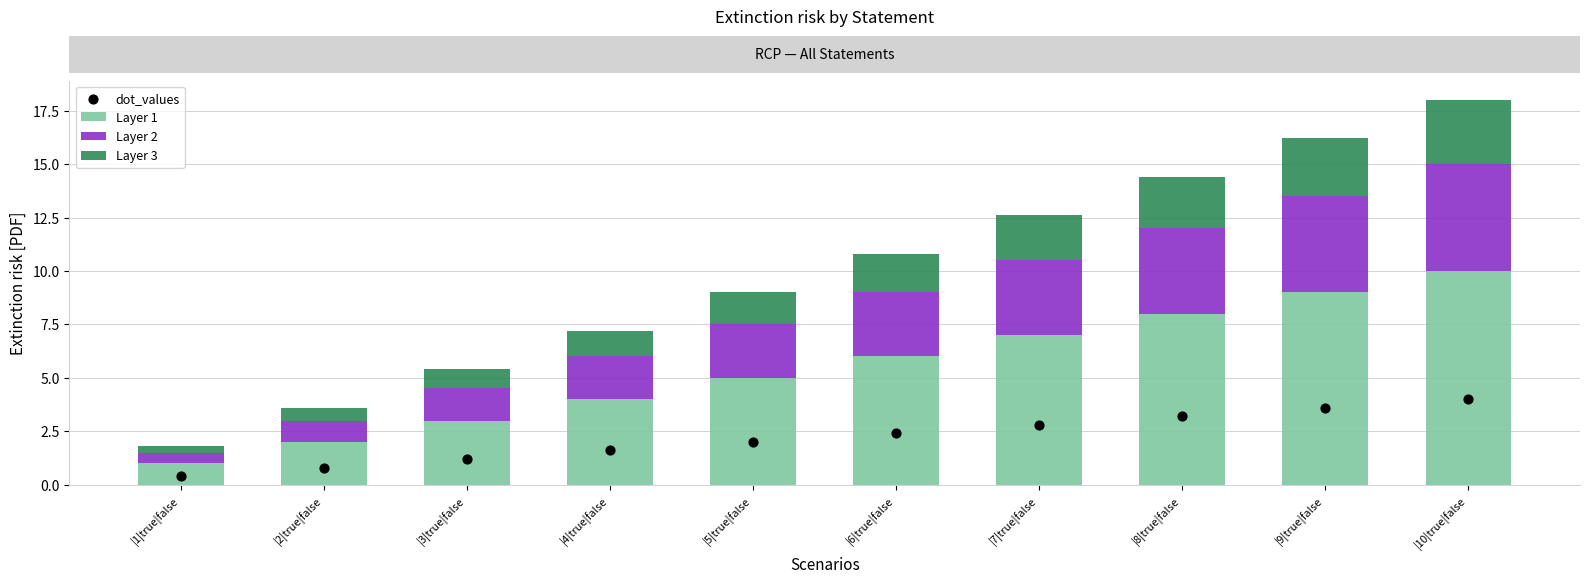

Is the value of Layer 3 at |5|true|false greater than the value of dot_values at |2|true|false?

Yes